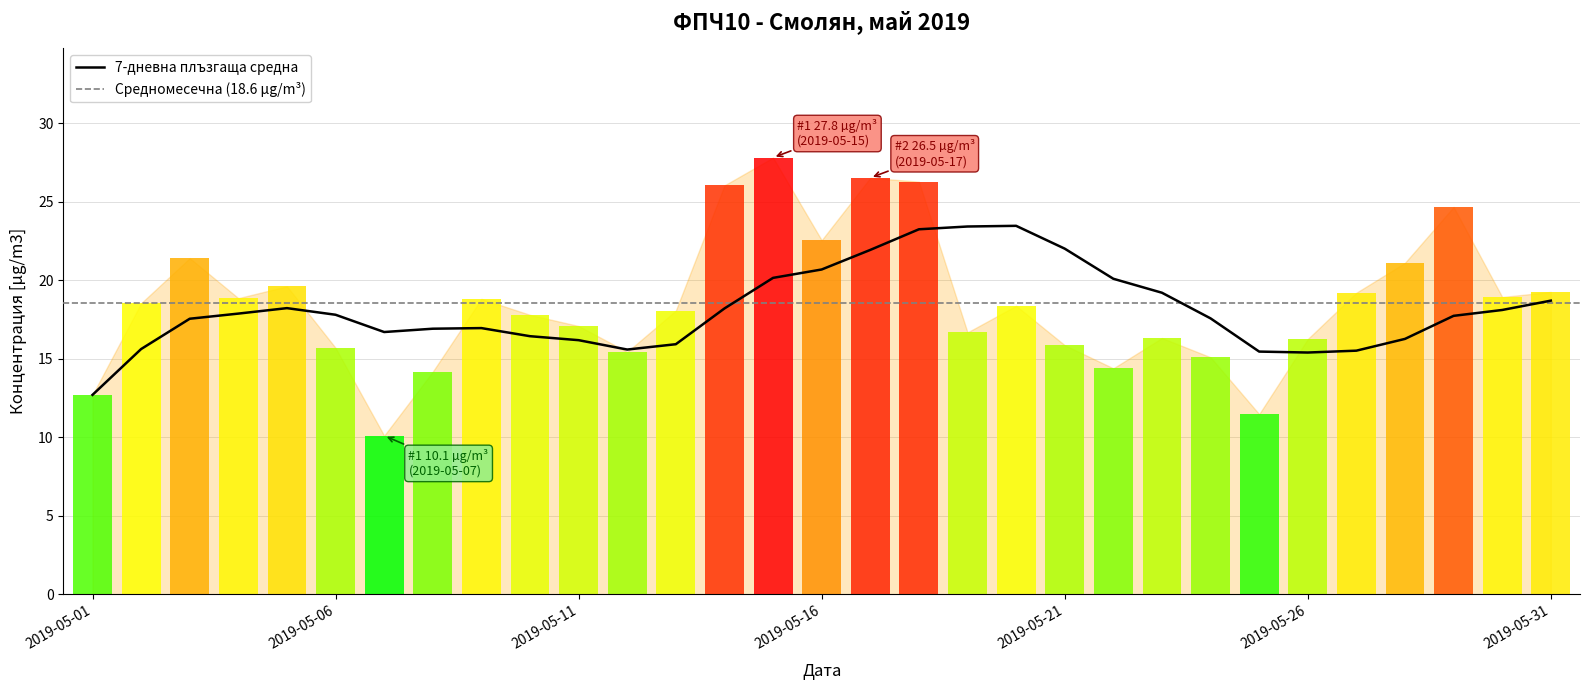

Rank the categories by value from lowest to highest.

2019-05-07, 2019-05-25, 2019-05-01, 2019-05-08, 2019-05-22, 2019-05-24, 2019-05-12, 2019-05-06, 2019-05-21, 2019-05-26, 2019-05-23, 2019-05-19, 2019-05-11, 2019-05-10, 2019-05-13, 2019-05-20, 2019-05-02, 2019-05-09, 2019-05-04, 2019-05-30, 2019-05-27, 2019-05-31, 2019-05-05, 2019-05-28, 2019-05-03, 2019-05-16, 2019-05-29, 2019-05-14, 2019-05-18, 2019-05-17, 2019-05-15